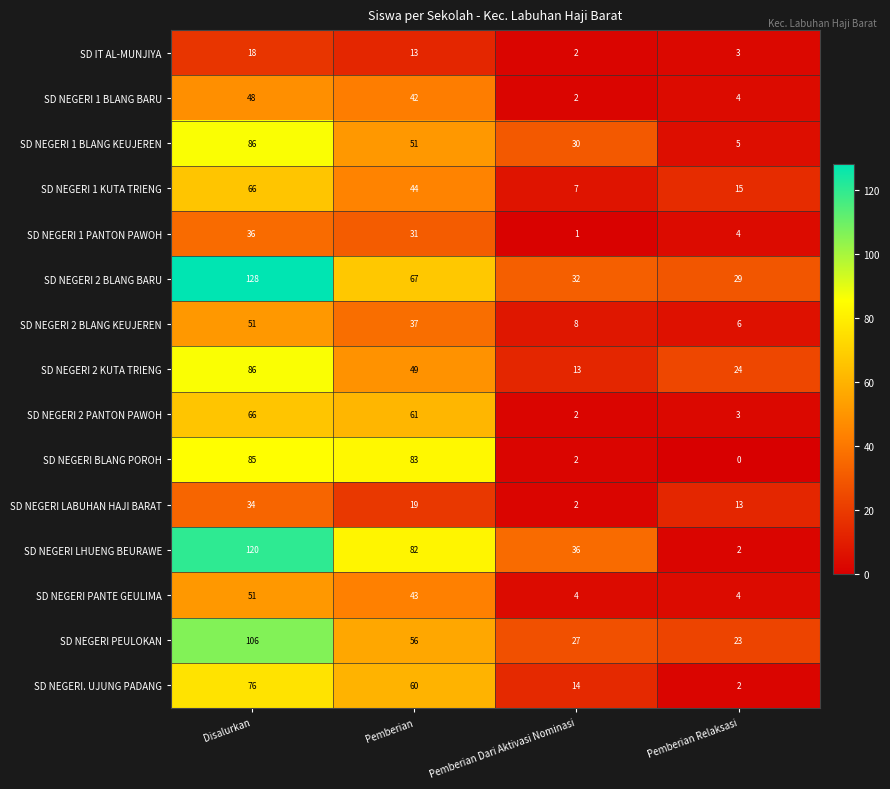

What is the minimum value for SD NEGERI 2 BLANG BARU?

29